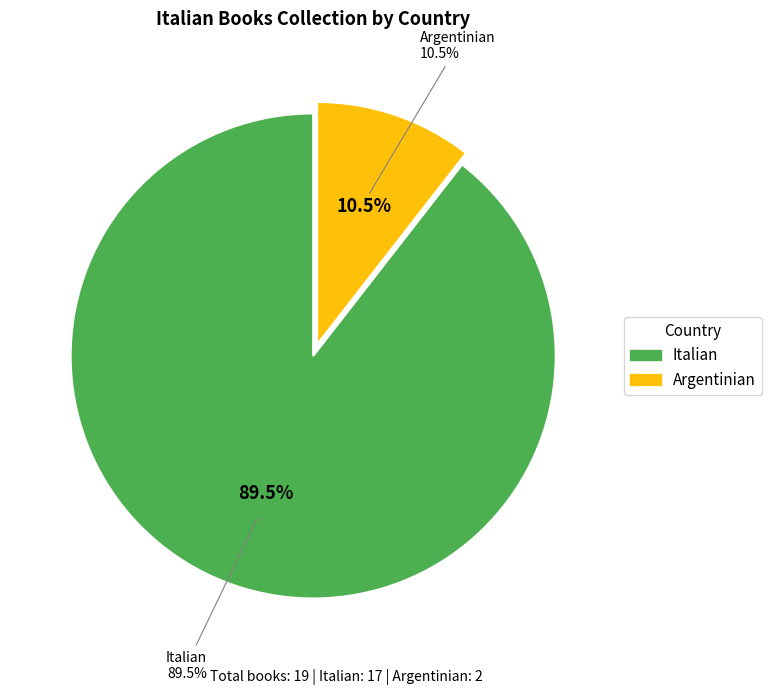

How many slices are in this pie chart?

2